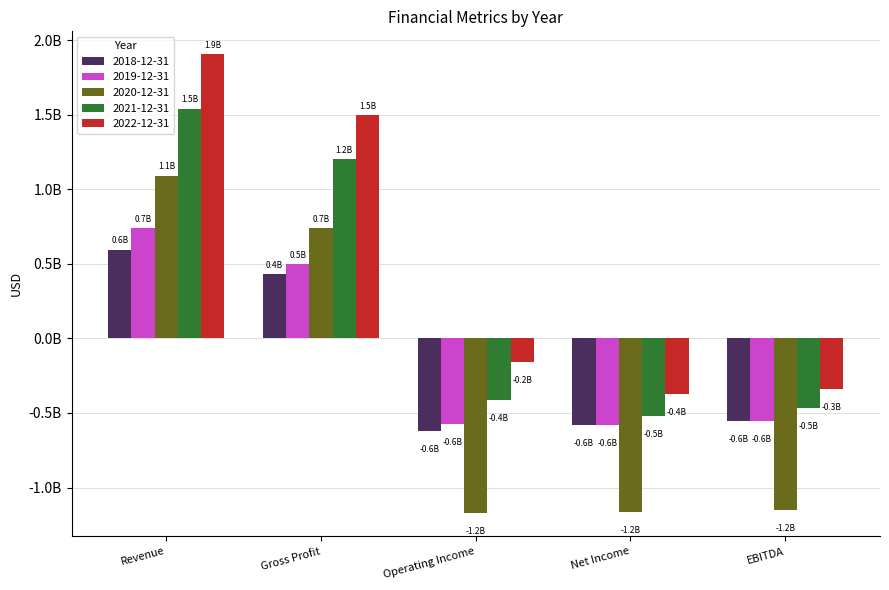

What are all the series names shown in the legend?

2018-12-31, 2019-12-31, 2020-12-31, 2021-12-31, 2022-12-31